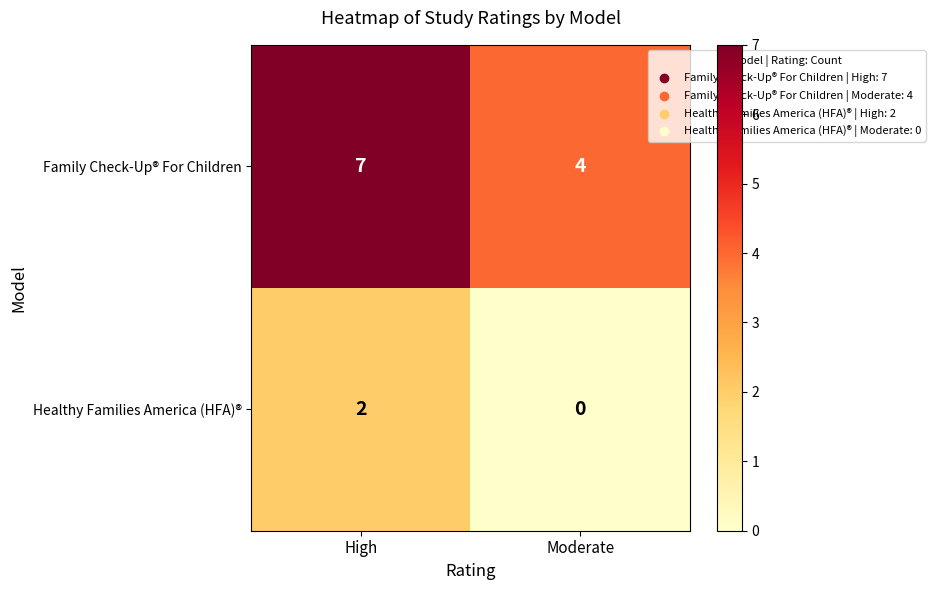

True or false: Family Check-Up® For Children has a value of 7 at High.

True